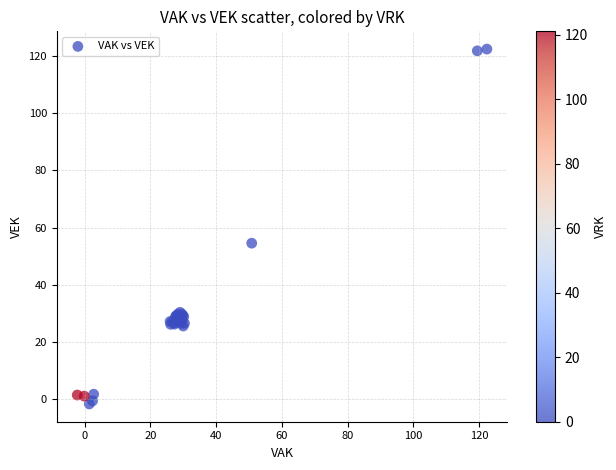

What Y value in the scatter plot is closest to 60?

54.5